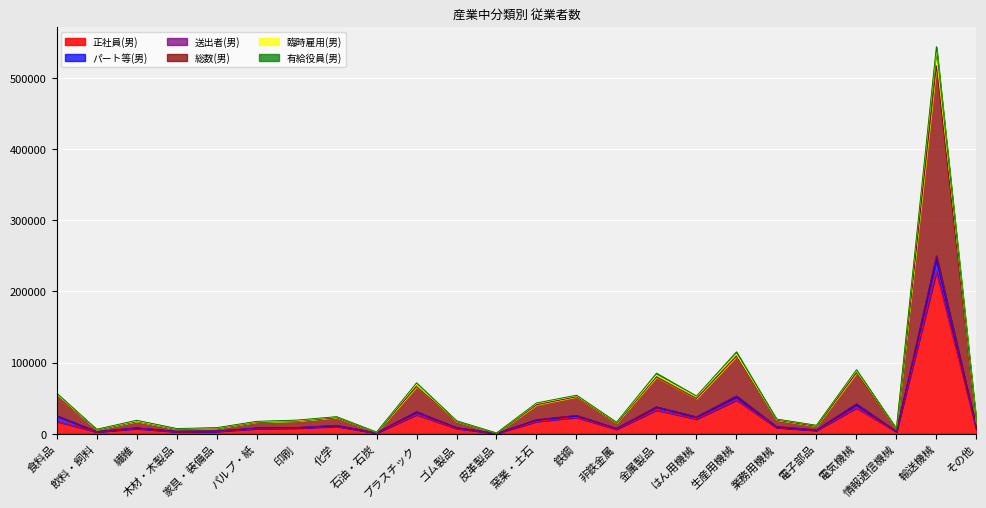

True or false: 総数(男) and 正社員(男) cross at least once.

False